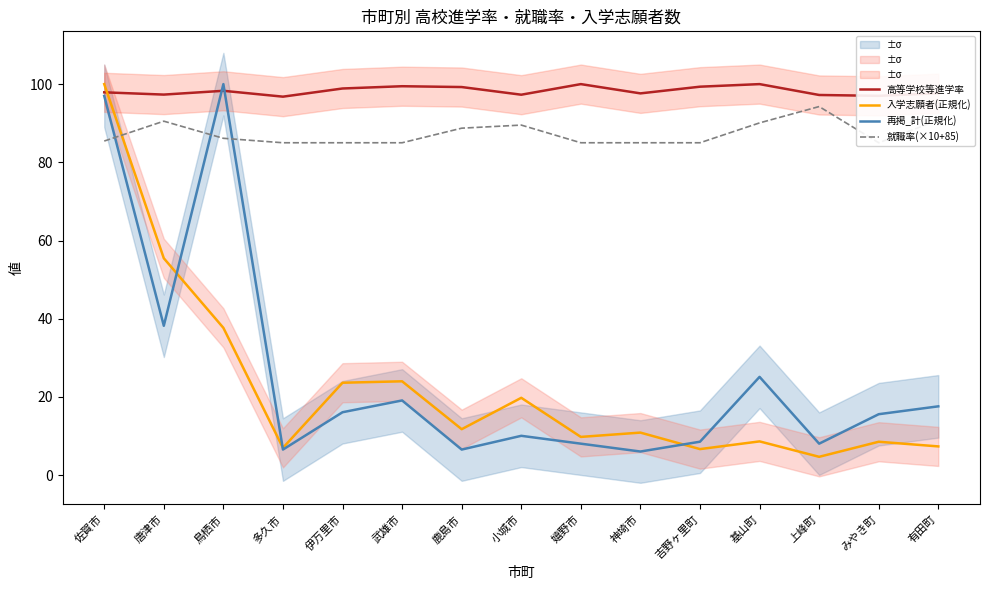

Which series has the largest total across all categories?

高等学校等進学率